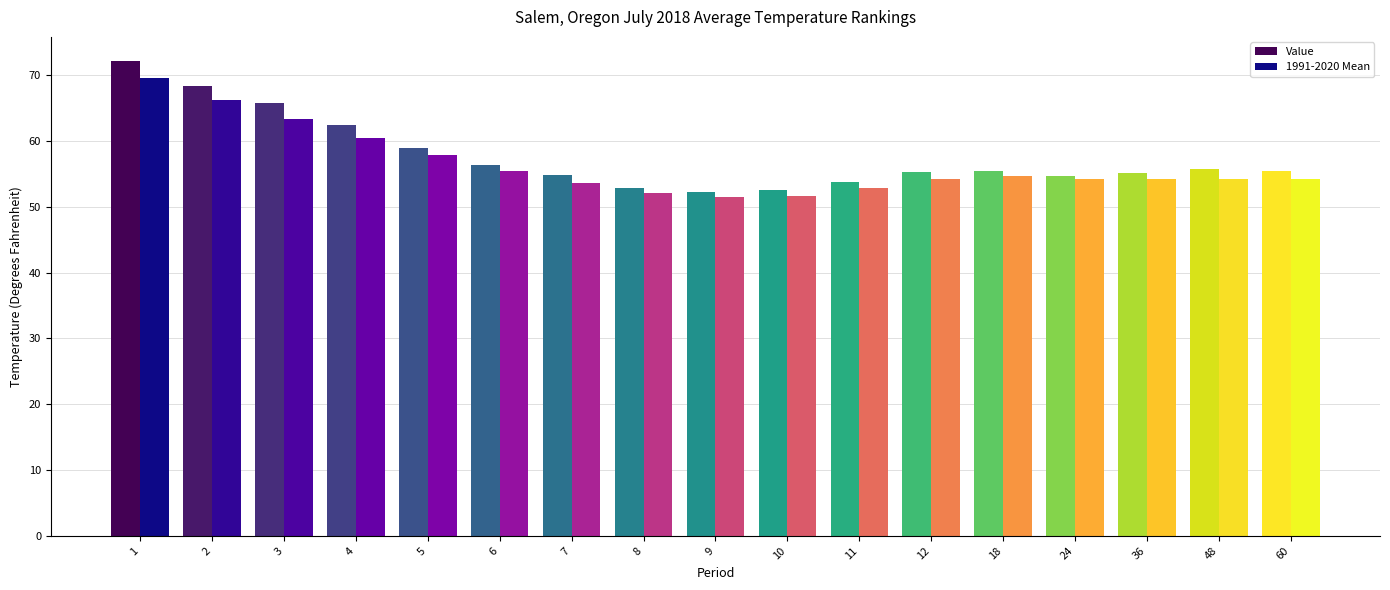

Which series changed the most between 2 and 60?

Value